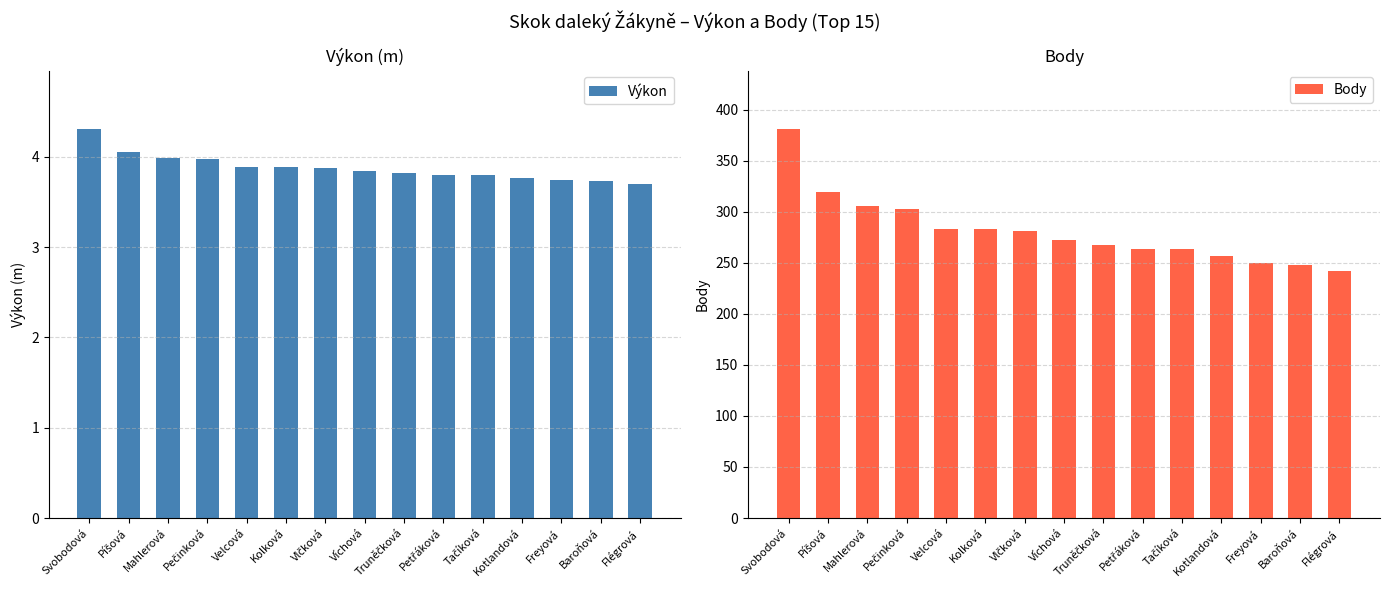

List the labels in order of Body value, largest first.

Svobodová, Píšová, Mahlerová, Pečinková, Velcová, Kolková, Vlčková, Víchová, Truněčková, Petřáková, Tačíková, Kotlandová, Freyová, Baroňová, Flégrová